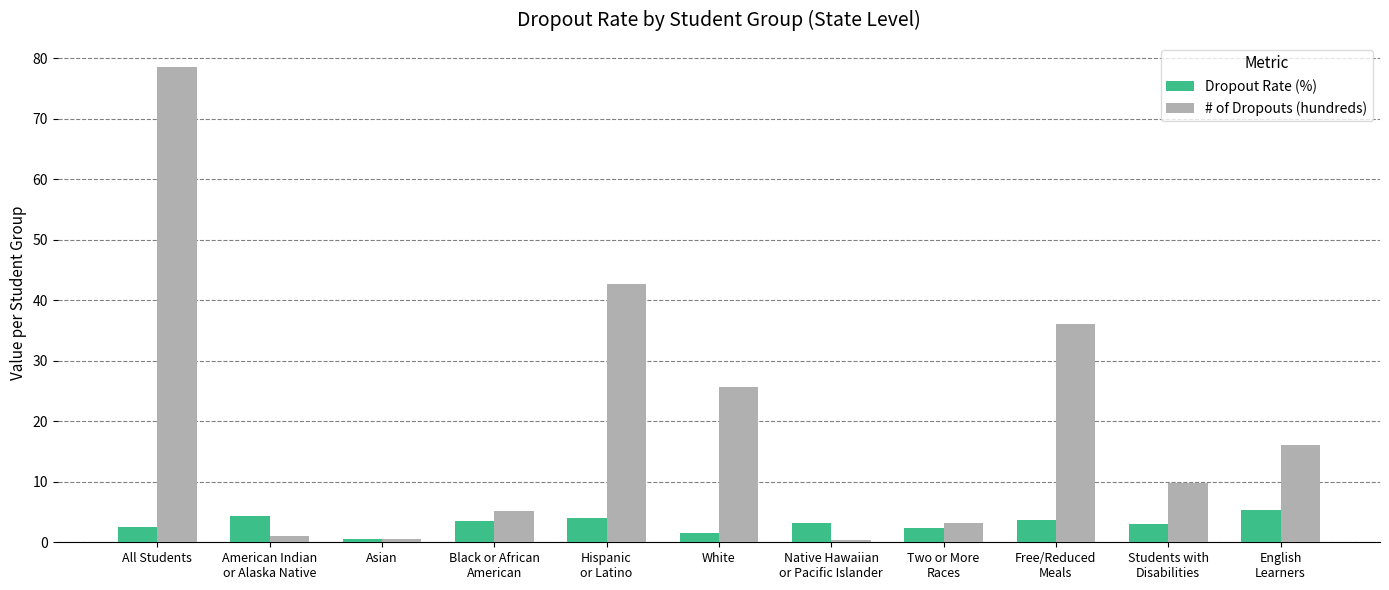

How many distinct data groups are displayed?

2